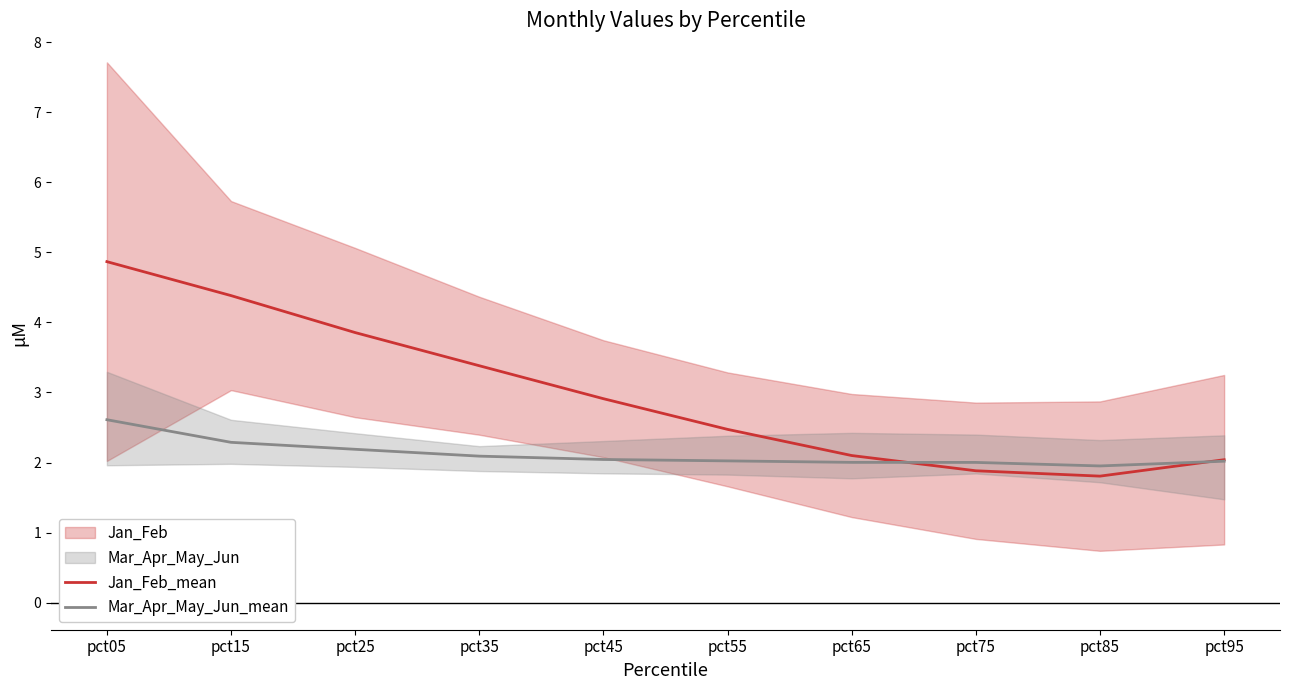

Which series has the largest total across all categories?

Jan_Feb_mean